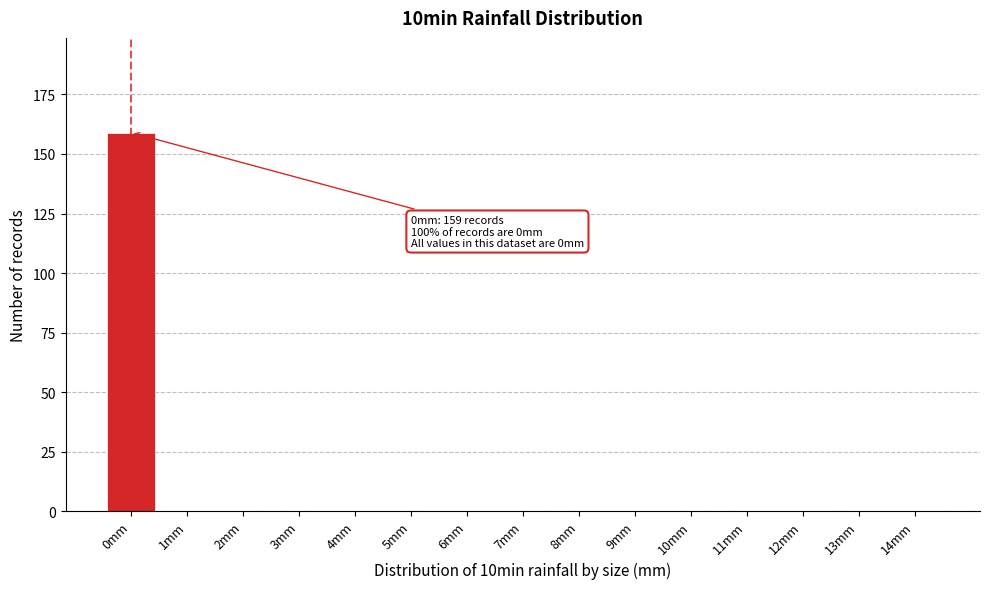

Reading right to left, transcribe all the data shown in this chart.

14mm=0	13mm=0	12mm=0	11mm=0	10mm=0	9mm=0	8mm=0	7mm=0	6mm=0	5mm=0	4mm=0	3mm=0	2mm=0	1mm=0	0mm=159